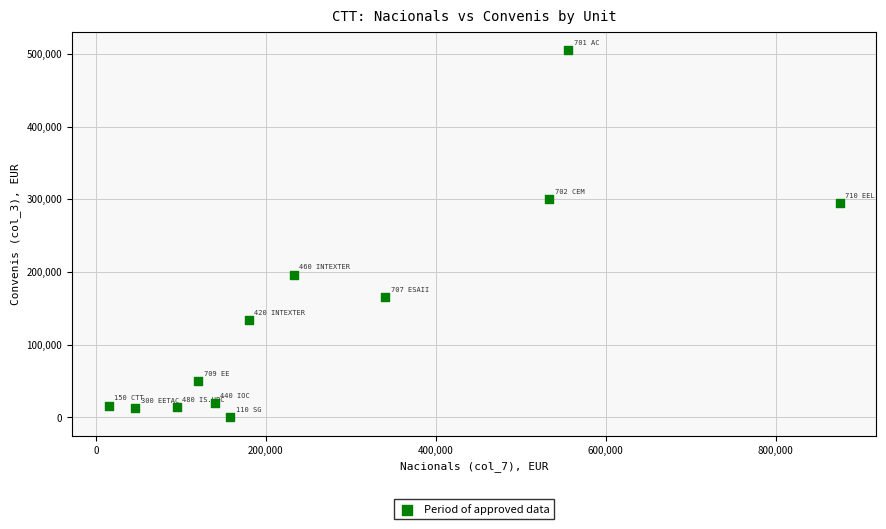

What is the average Y value?

142208.6